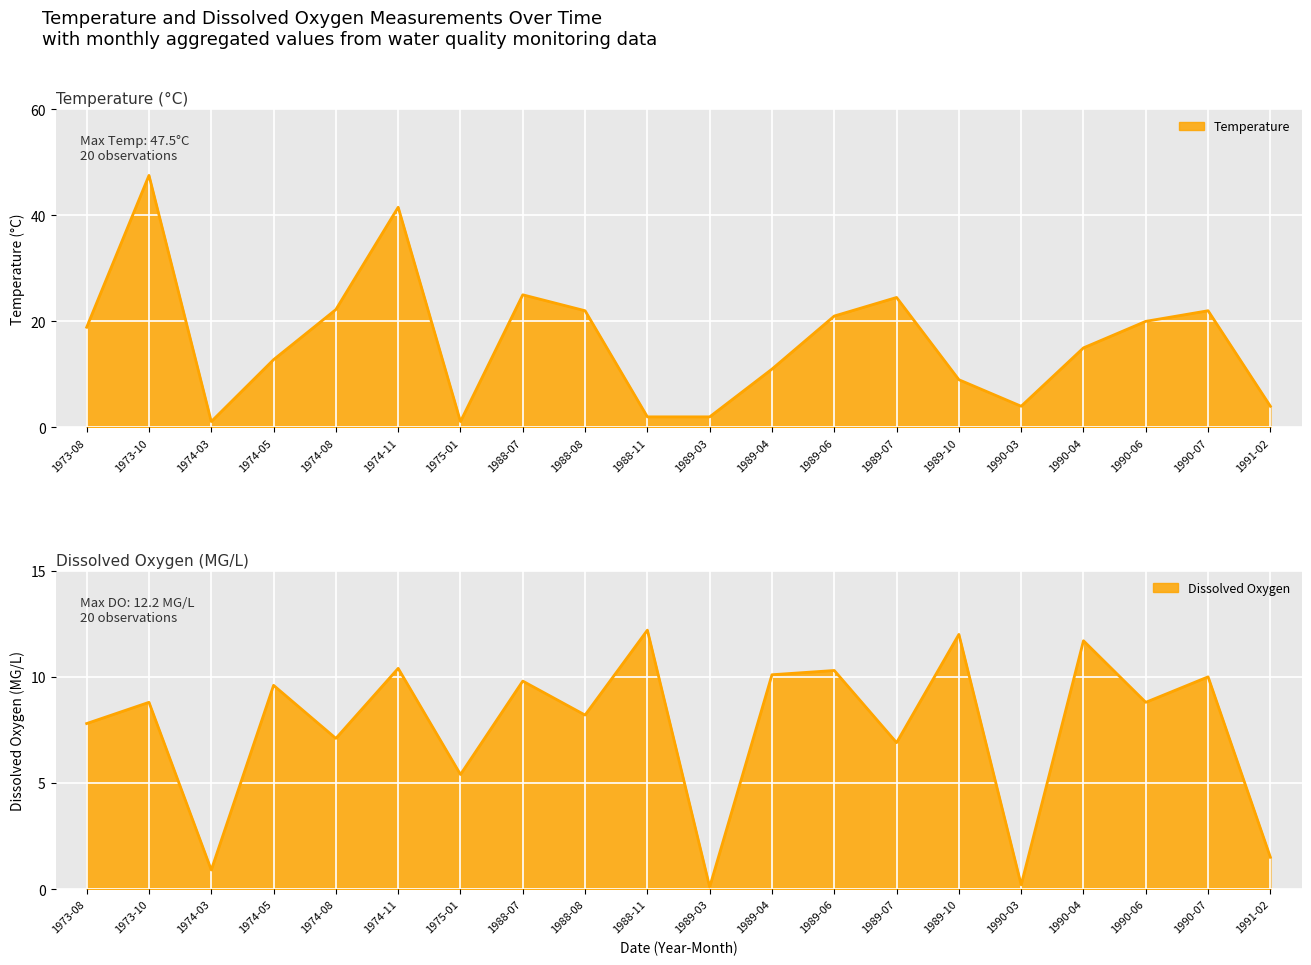

At which category does Temperature reach its first local peak?

1973-10